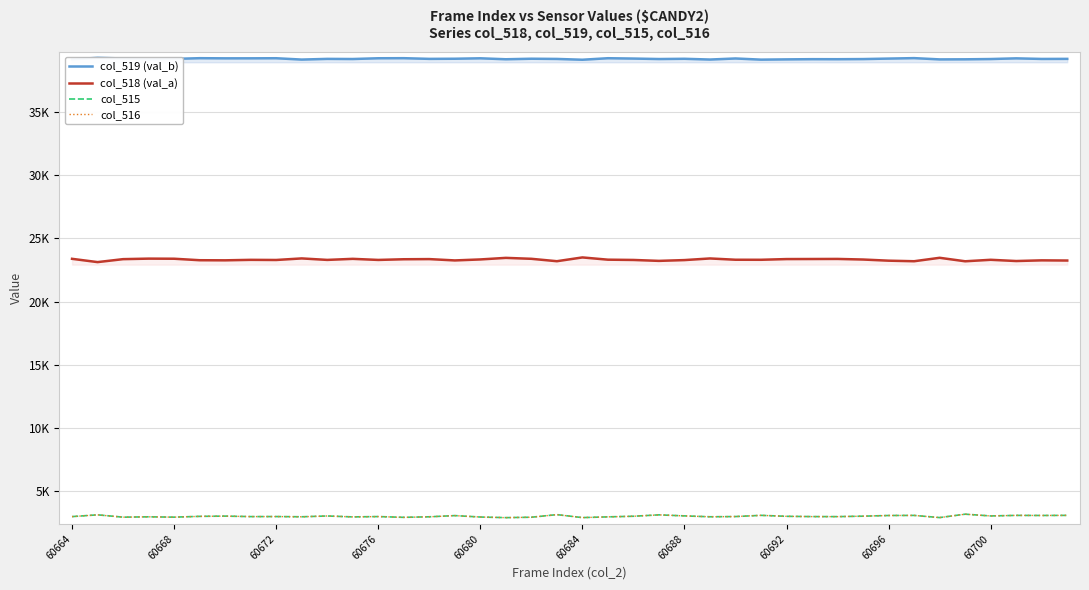

What is the smallest value displayed?

2901